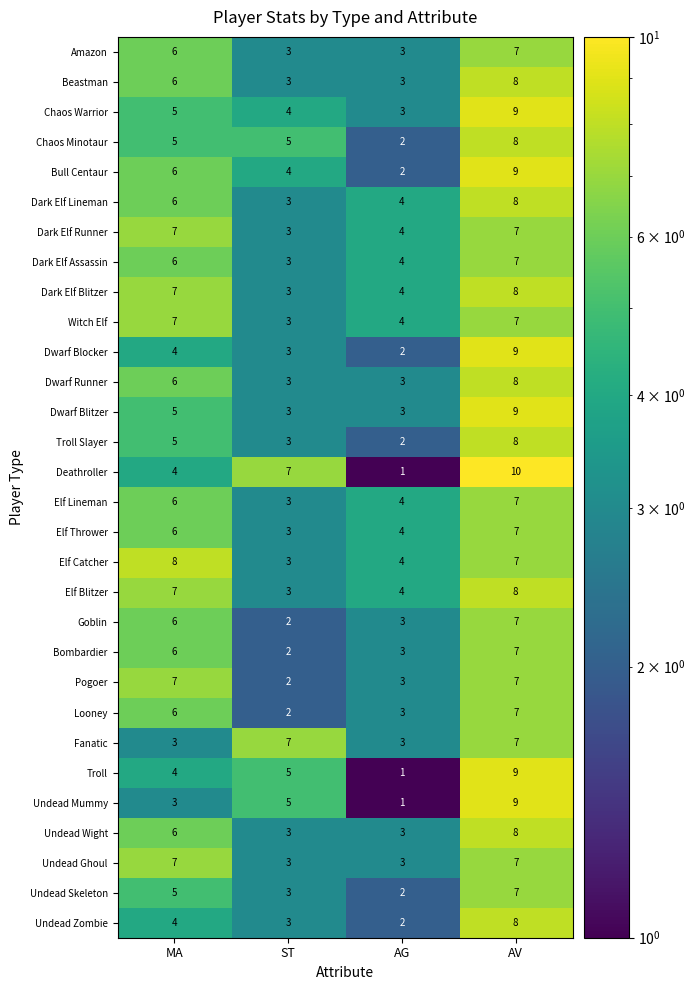

Which series has the widest spread of values?

Deathroller